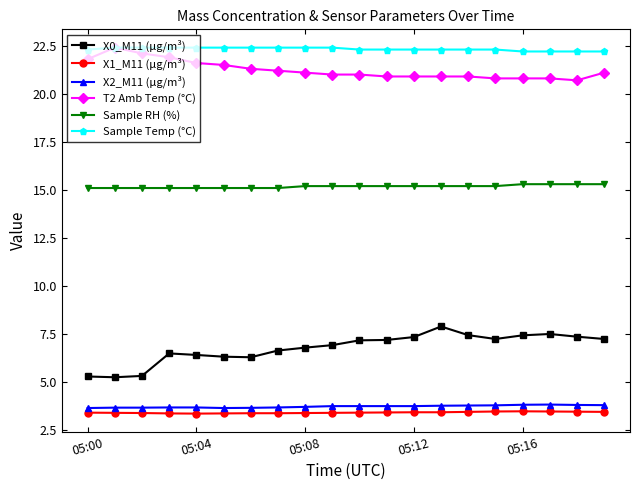

What is the value of the Sample RH (%) point at the 8th from the left?

15.1